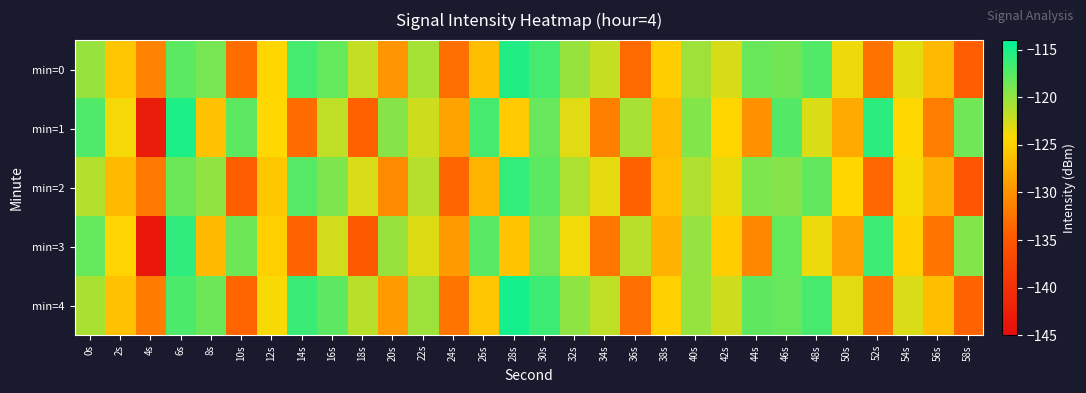

Reading right to left, what are all the values shown in this chart?

min=0: 58s=-134.3	56s=-126.9	54s=-123.2	52s=-132.6	50s=-123.7	48s=-117.3	46s=-118.6	44s=-118.3	42s=-122.7	40s=-120.5	38s=-125.3	36s=-133.3	34s=-122.0	32s=-120.2	30s=-116.8	28s=-115.3	26s=-126.4	24s=-132.7	22s=-120.7	20s=-129.8	18s=-122.0	16s=-118.1	14s=-116.8	12s=-124.6	10s=-133.0	8s=-118.8	6s=-117.7	4s=-131.3	2s=-125.9	0s=-120.2
min=1: 58s=-118.6	56s=-131.7	54s=-124.3	52s=-115.8	50s=-128.1	48s=-122.9	46s=-117.4	44s=-130.2	42s=-124.6	40s=-119.3	38s=-126.7	36s=-120.8	34s=-131.5	32s=-123.1	30s=-118.2	28s=-125.4	26s=-116.9	24s=-128.7	22s=-122.3	20s=-119.5	18s=-134.0	16s=-121.8	14s=-133.2	12s=-124.3	10s=-117.8	8s=-126.1	6s=-115.3	4s=-142.8	2s=-123.9	0s=-117.2
min=2: 58s=-135.1	56s=-127.7	54s=-124.0	52s=-133.4	50s=-124.5	48s=-118.0	46s=-119.4	44s=-119.1	42s=-123.5	40s=-121.2	38s=-126.3	36s=-134.1	34s=-123.3	32s=-121.0	30s=-117.7	28s=-116.1	26s=-127.2	24s=-133.6	22s=-121.4	20s=-130.5	18s=-122.8	16s=-119.2	14s=-117.5	12s=-125.7	10s=-134.2	8s=-119.9	6s=-118.4	4s=-132.1	2s=-126.8	0s=-121.3
min=3: 58s=-119.3	56s=-132.4	54s=-125.0	52s=-116.5	50s=-128.8	48s=-123.6	46s=-118.1	44s=-130.9	42s=-125.3	40s=-120.0	38s=-127.4	36s=-121.5	34s=-132.2	32s=-123.8	30s=-118.9	28s=-126.1	26s=-117.6	24s=-129.4	22s=-123.0	20s=-120.2	18s=-134.8	16s=-122.5	14s=-133.9	12s=-125.1	10s=-118.5	8s=-126.8	6s=-115.9	4s=-143.5	2s=-124.7	0s=-118.1
min=4: 58s=-133.9	56s=-126.5	54s=-122.8	52s=-132.2	50s=-123.2	48s=-116.9	46s=-118.2	44s=-117.9	42s=-122.3	40s=-120.1	38s=-125.0	36s=-132.9	34s=-121.7	32s=-119.8	30s=-116.5	28s=-114.9	26s=-125.9	24s=-132.4	22s=-120.4	20s=-129.3	18s=-121.5	16s=-117.8	14s=-116.4	12s=-124.1	10s=-133.7	8s=-118.4	6s=-117.1	4s=-131.8	2s=-126.2	0s=-120.9